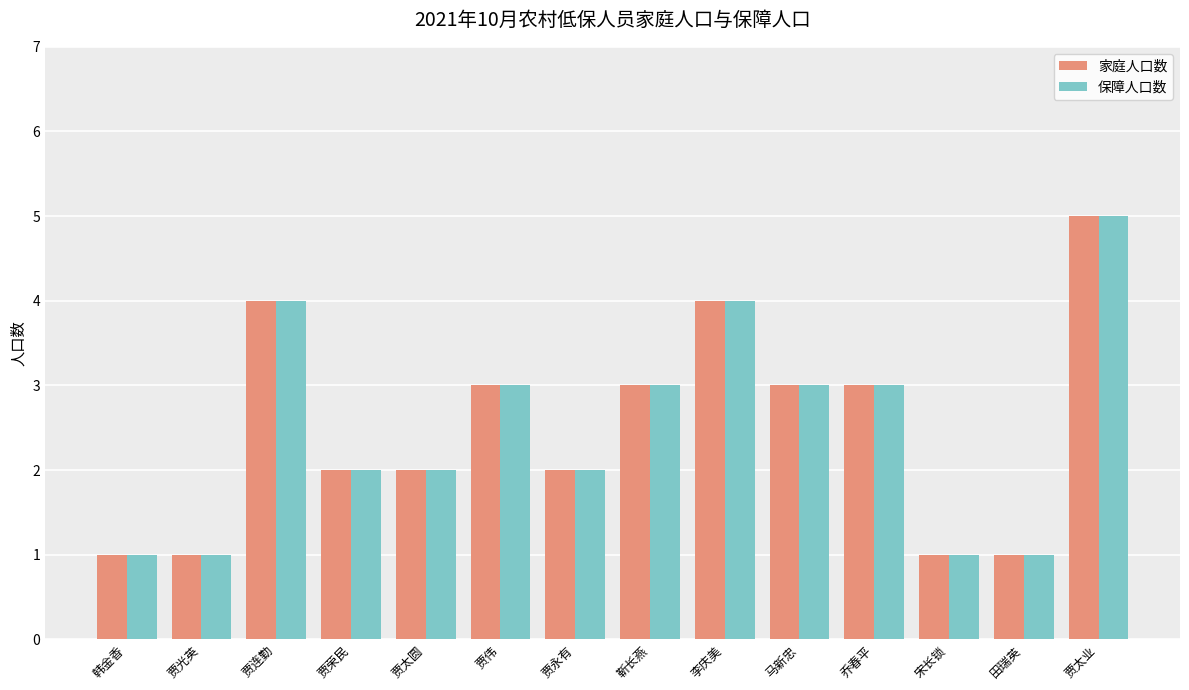

What position from the left is 马新忠?

10